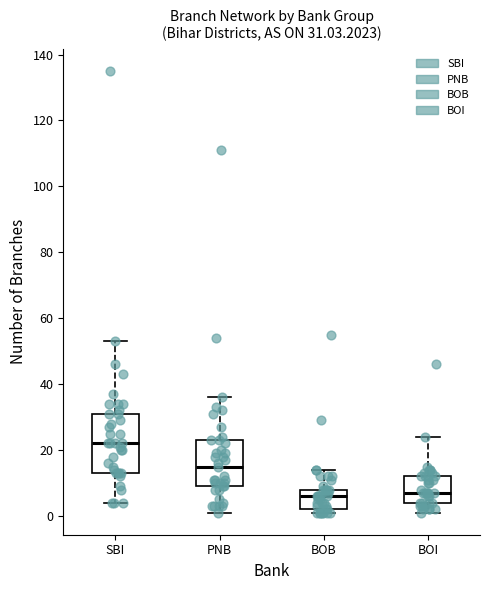

Comparing the boxes themselves (not the whiskers), which one is the tallest?

SBI